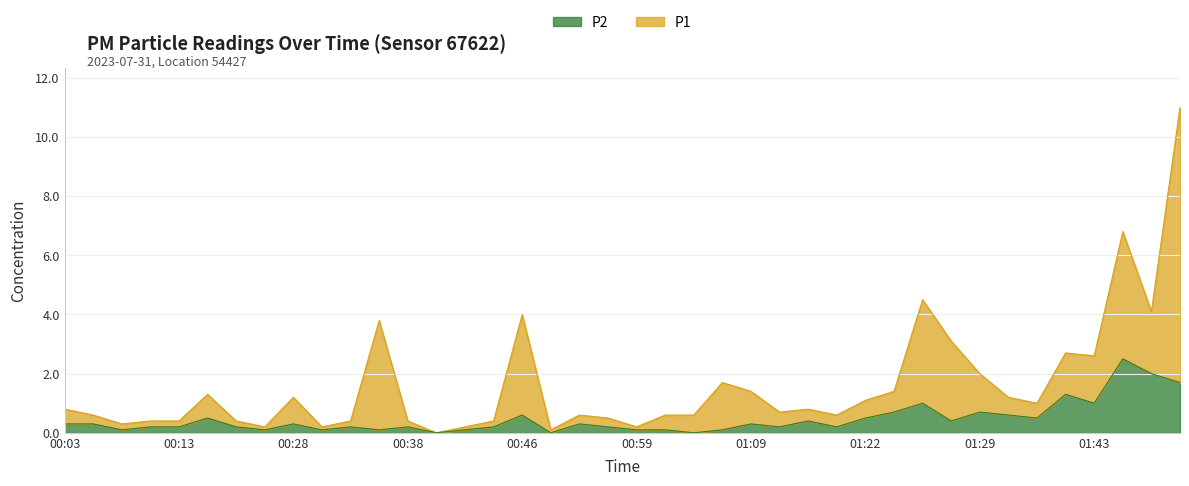

True or false: P2 and P1 intersect in this chart.

False